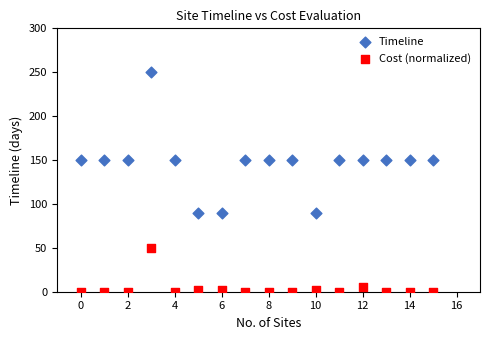

Which series contains the highest Y value?

Timeline